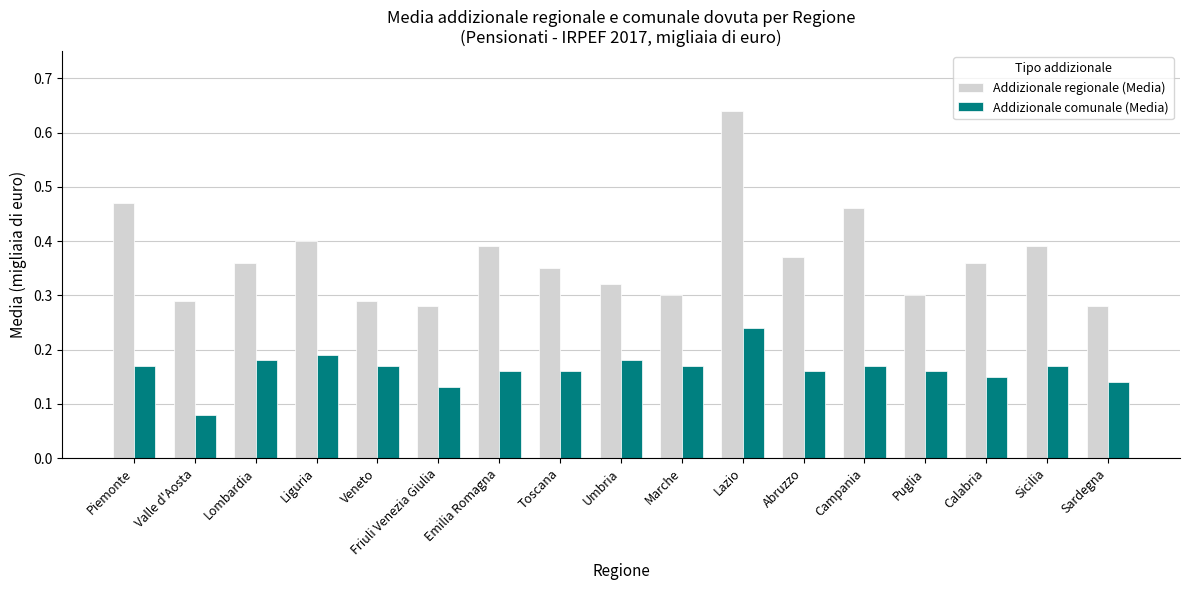

At which category is the sum across all series the highest?

Lazio